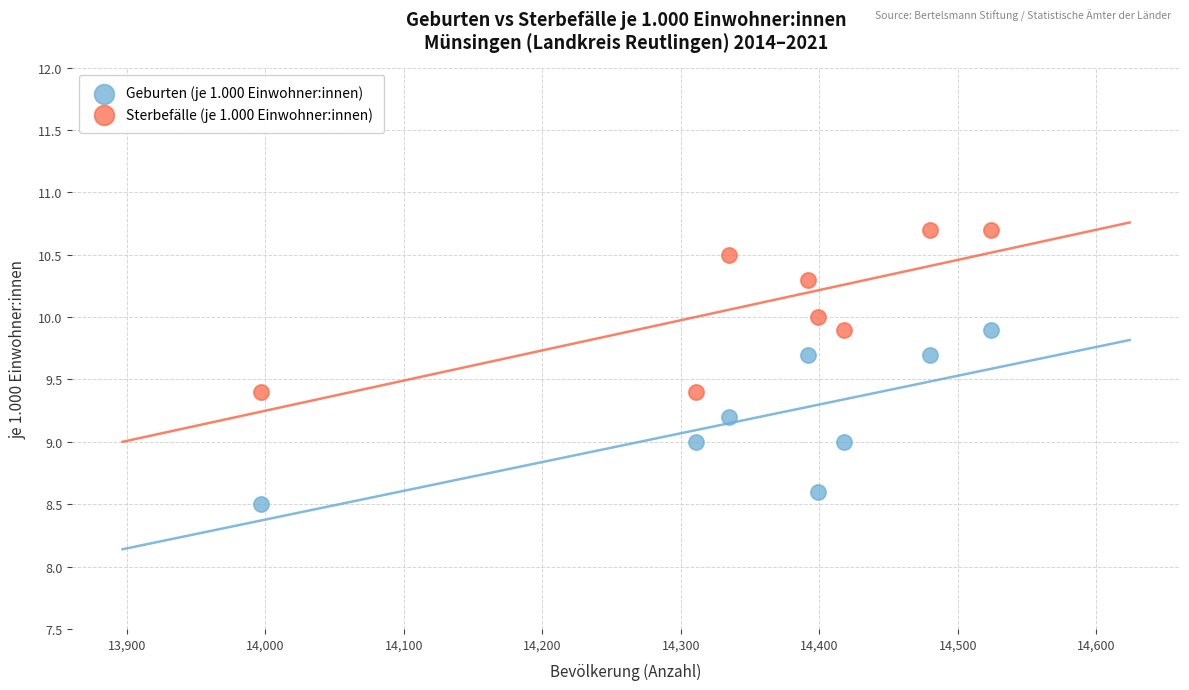

Which series has the largest Y range (max minus min)?

Geburten (je 1.000 Einwohner:innen)